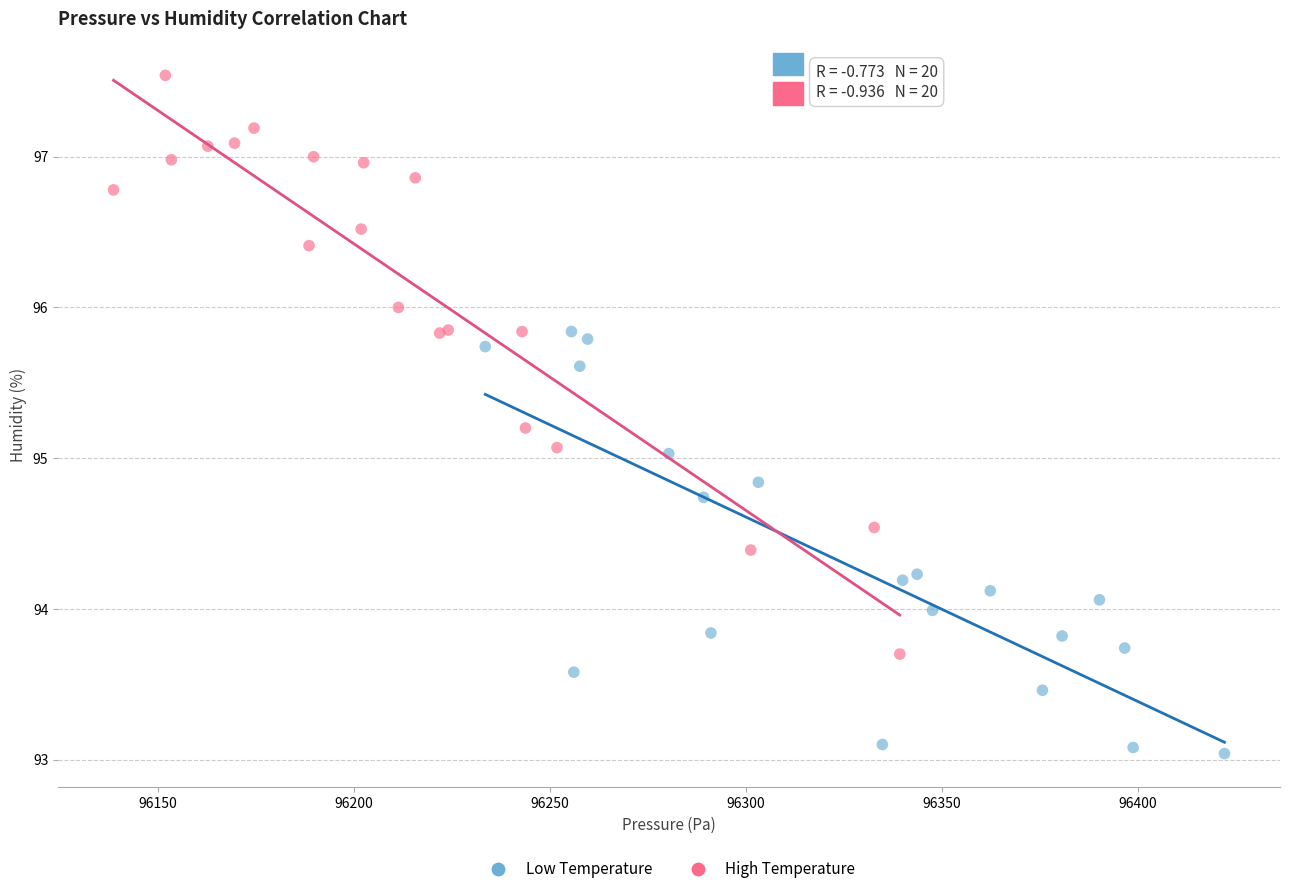

Which series reaches the maximum Y coordinate?

High Temperature